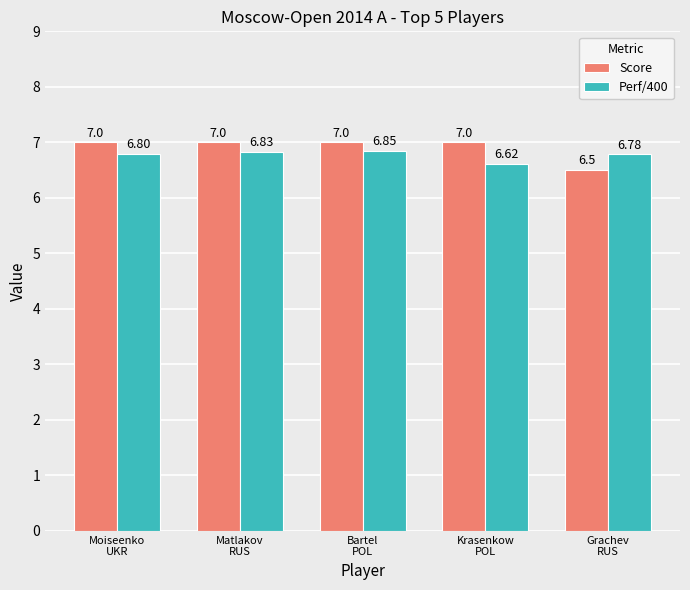

How many bars are there in total?

10